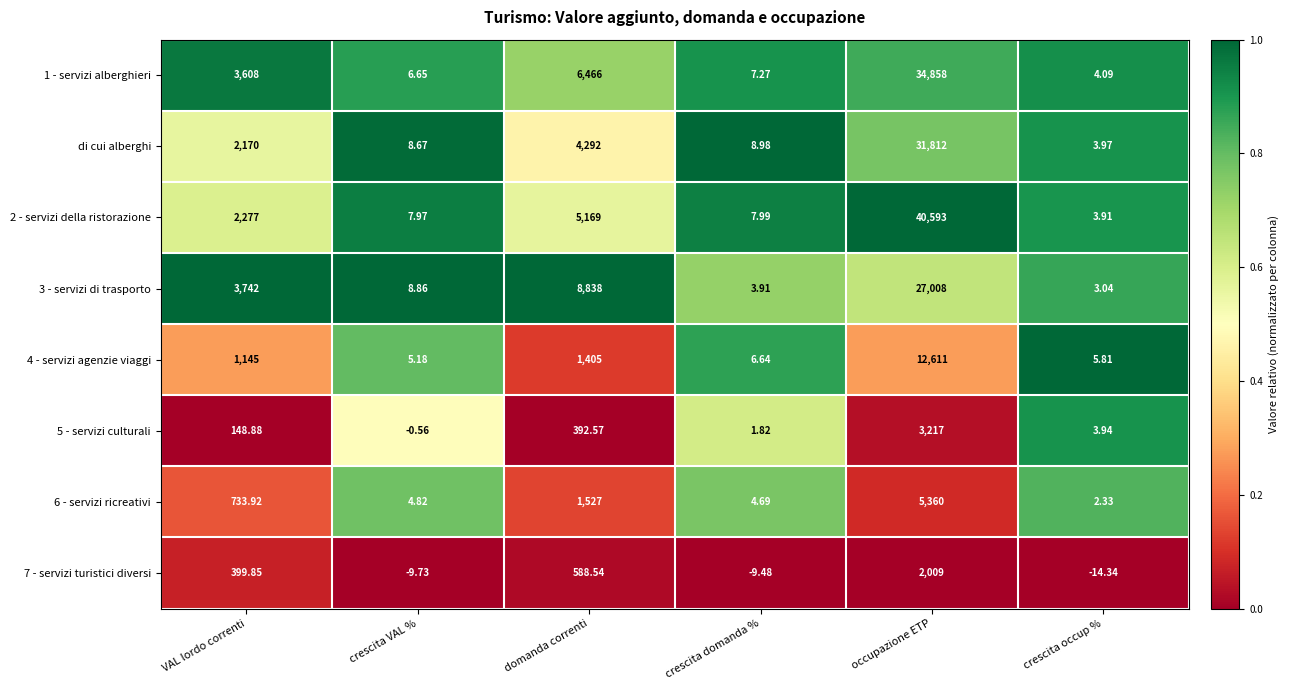

Which series has the largest total across all categories?

2 - servizi della ristorazione